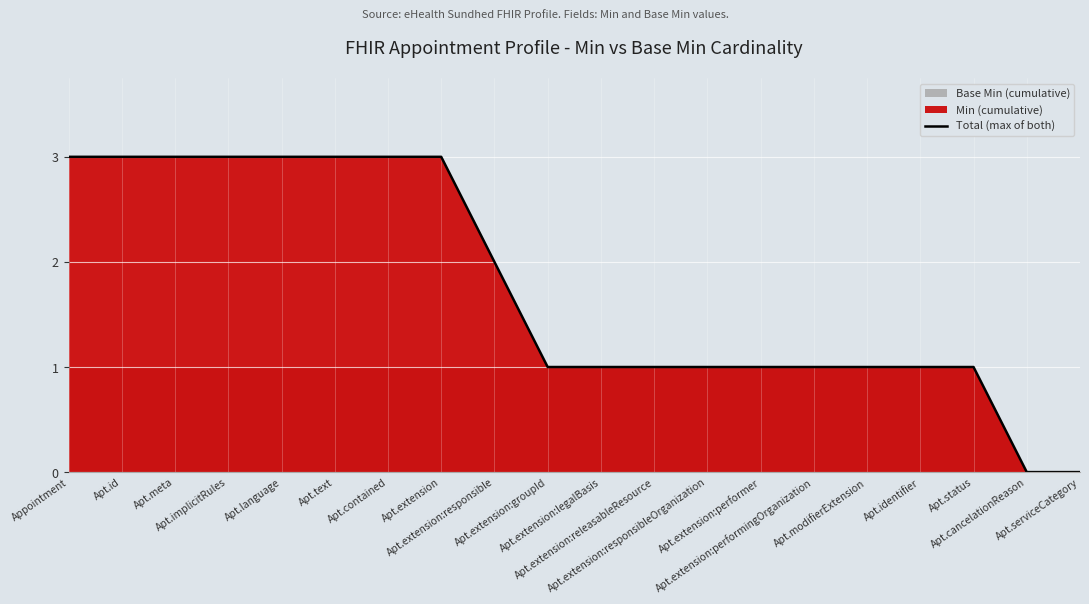

True or false: the data has more than 1 interior local peaks.

False